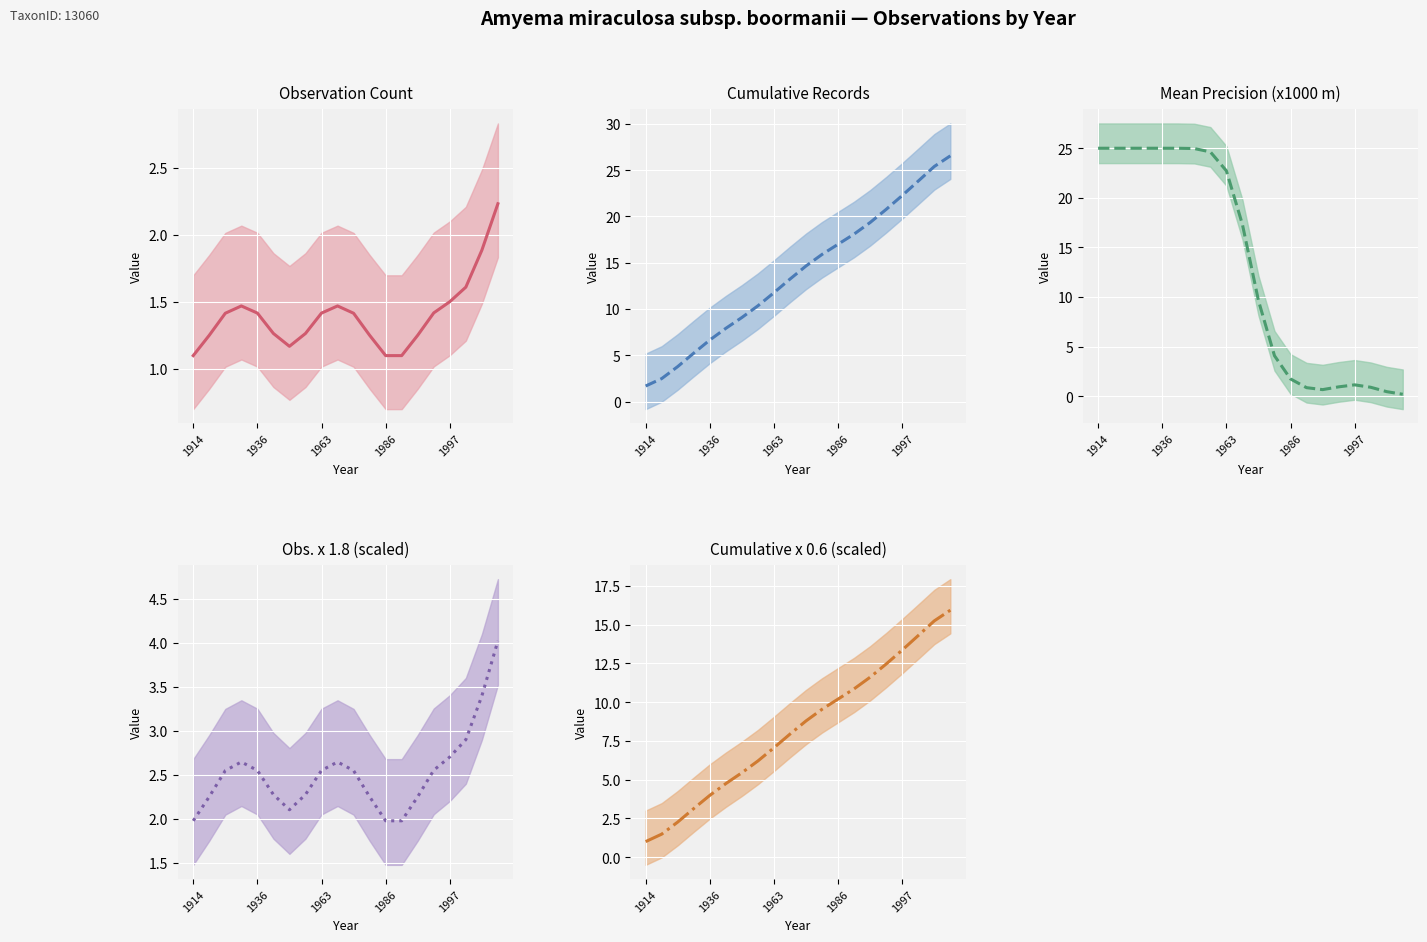

What is the smallest value displayed?

0.2